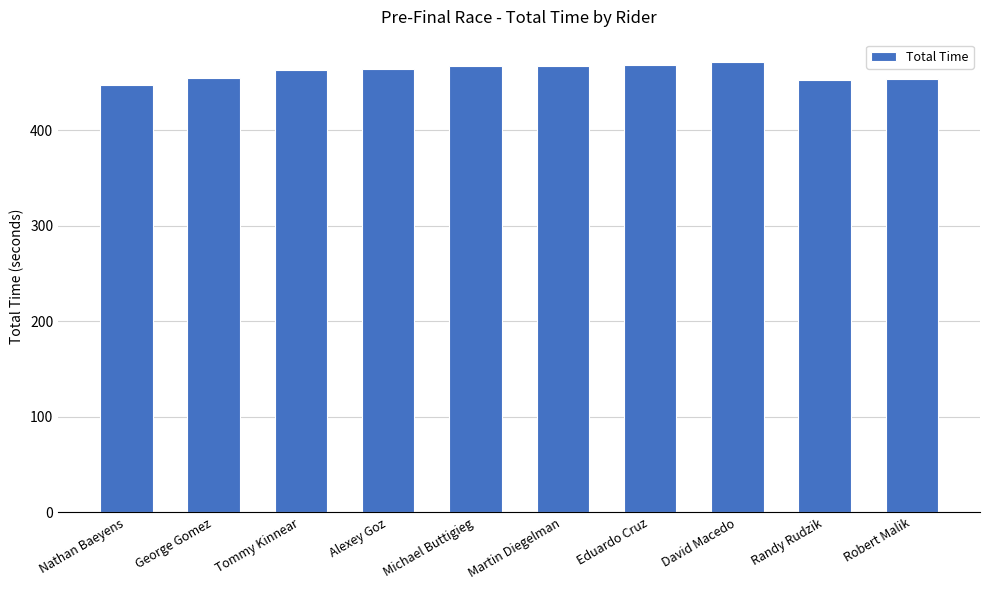

Is it true that the value at Alexey Goz is 747.6?

False